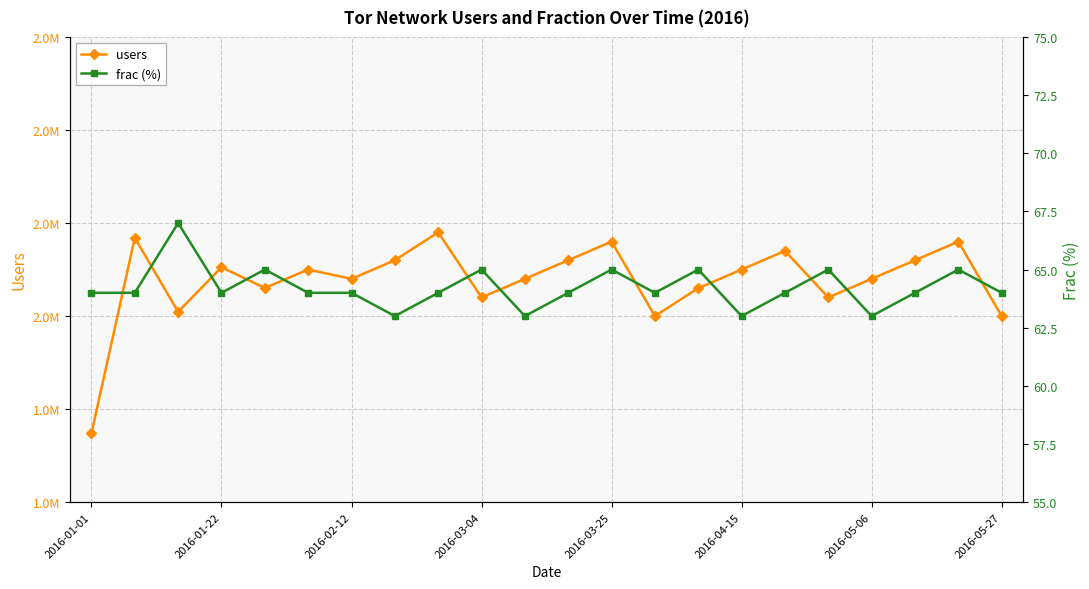

What are all the series names shown in the legend?

users, frac (%)